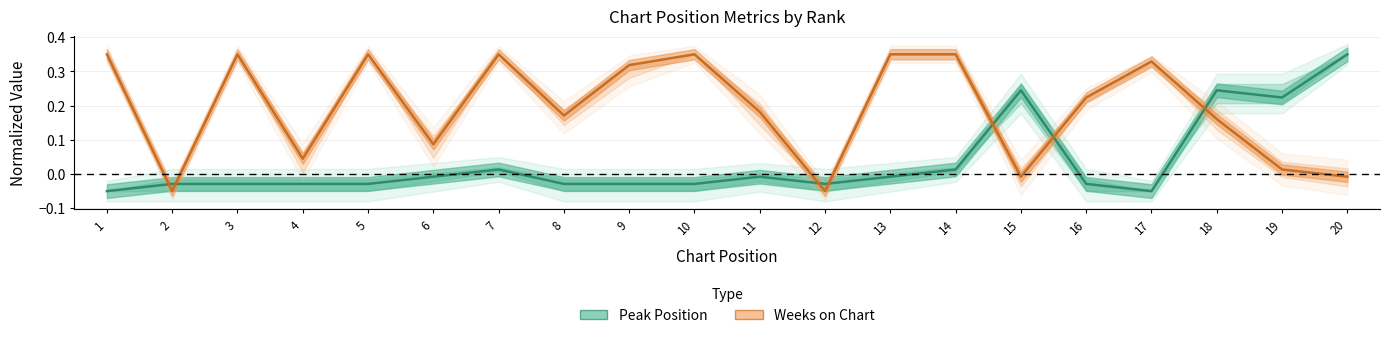

At how many categories does at least one series exceed 0?

18